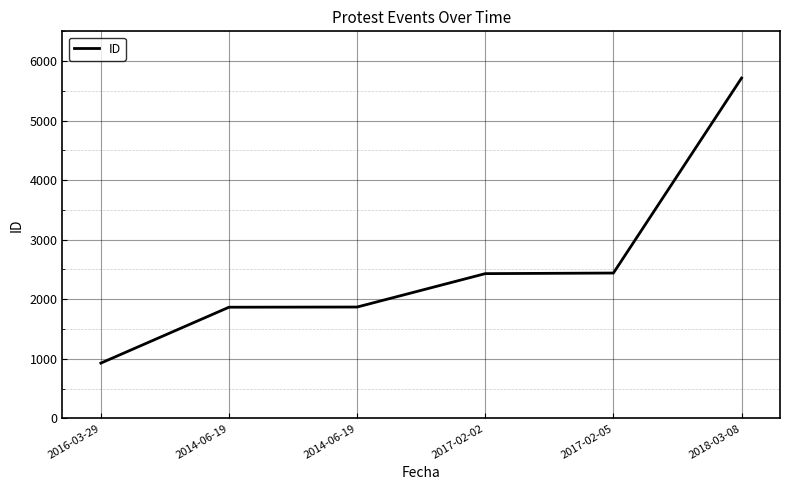

Which has a higher value, 2018-03-08 or 2014-06-19?

2018-03-08